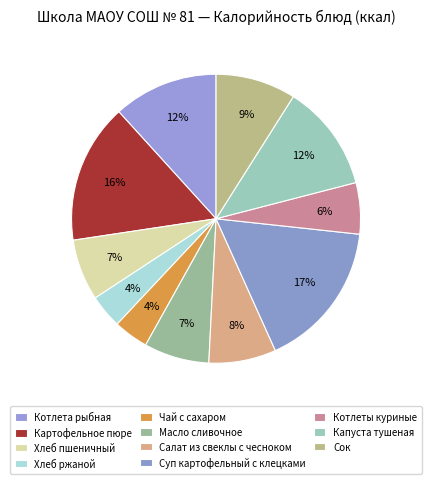

To the nearest percent, what percentage of the pie is Салат из свеклы с чесноком?

8%